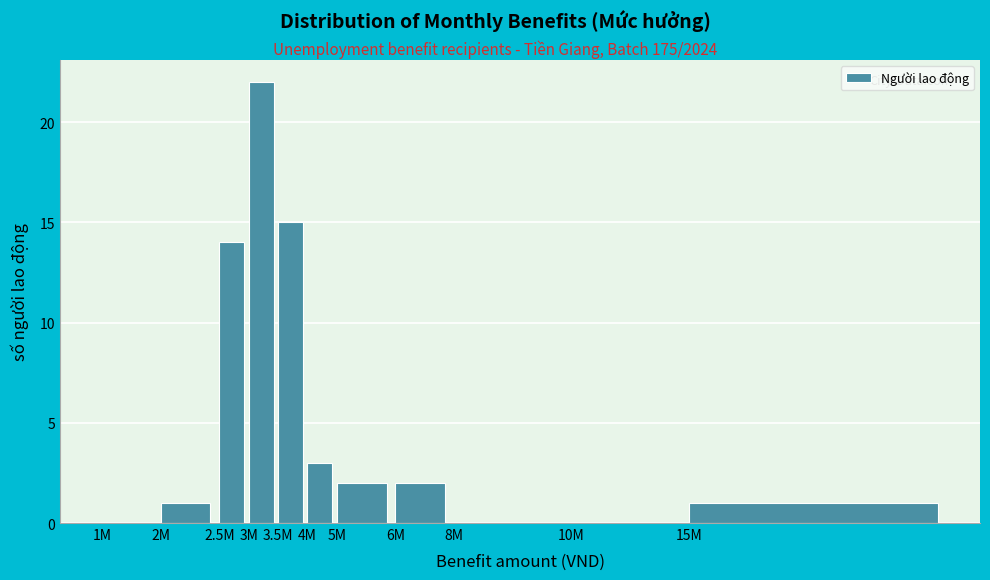

Reading left to right, what are all the values shown in this chart?

1M=0	2M=1	2.5M=14	3M=22	3.5M=15	4M=3	5M=2	6M=2	8M=0	10M=0	15M=1